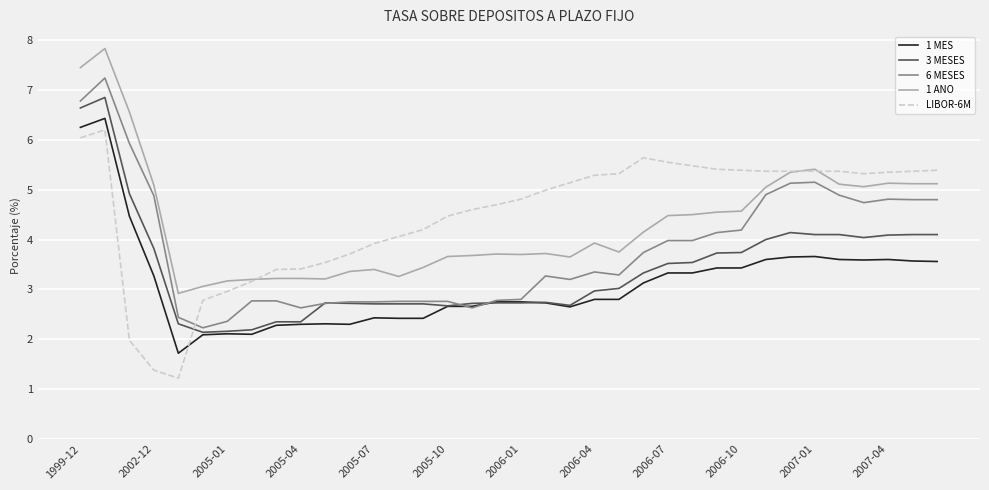

True or false: 3 MESES has more than 1 interior local peaks.

True